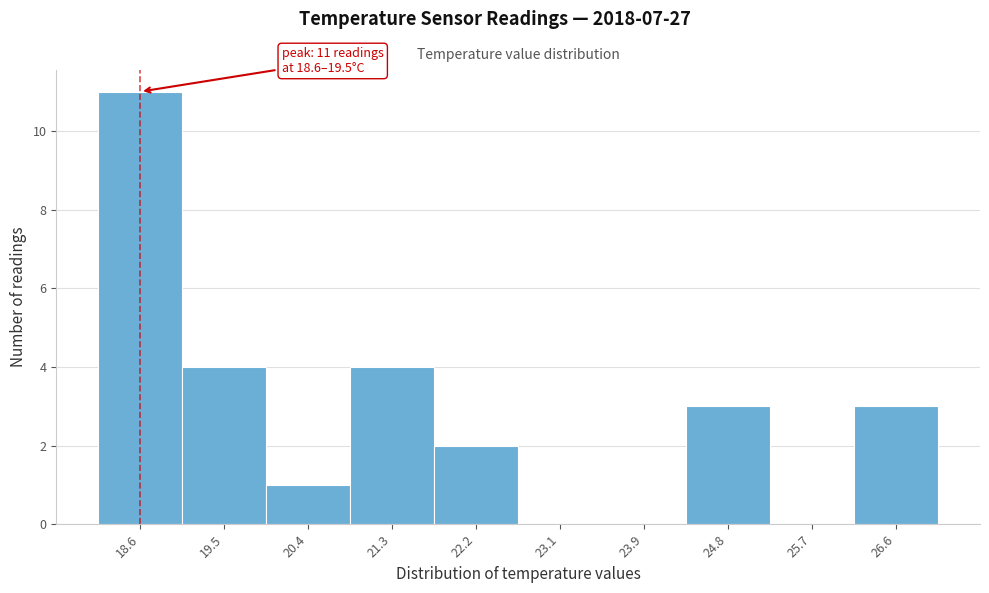

Reading right to left, what are all the values shown in this chart?

26.6=3	25.7=0	24.8=3	23.9=0	23.1=0	22.2=2	21.3=4	20.4=1	19.5=4	18.6=11